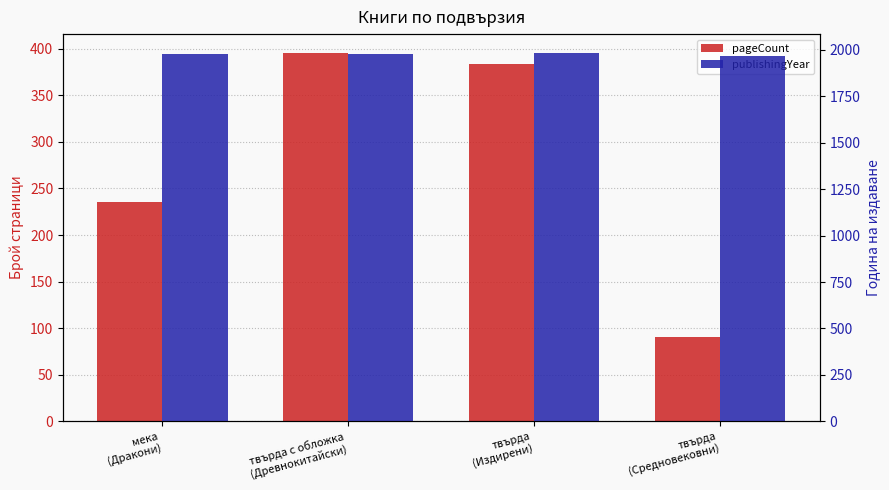

What is the difference between the maximum and minimum values in the pageCount series?

306